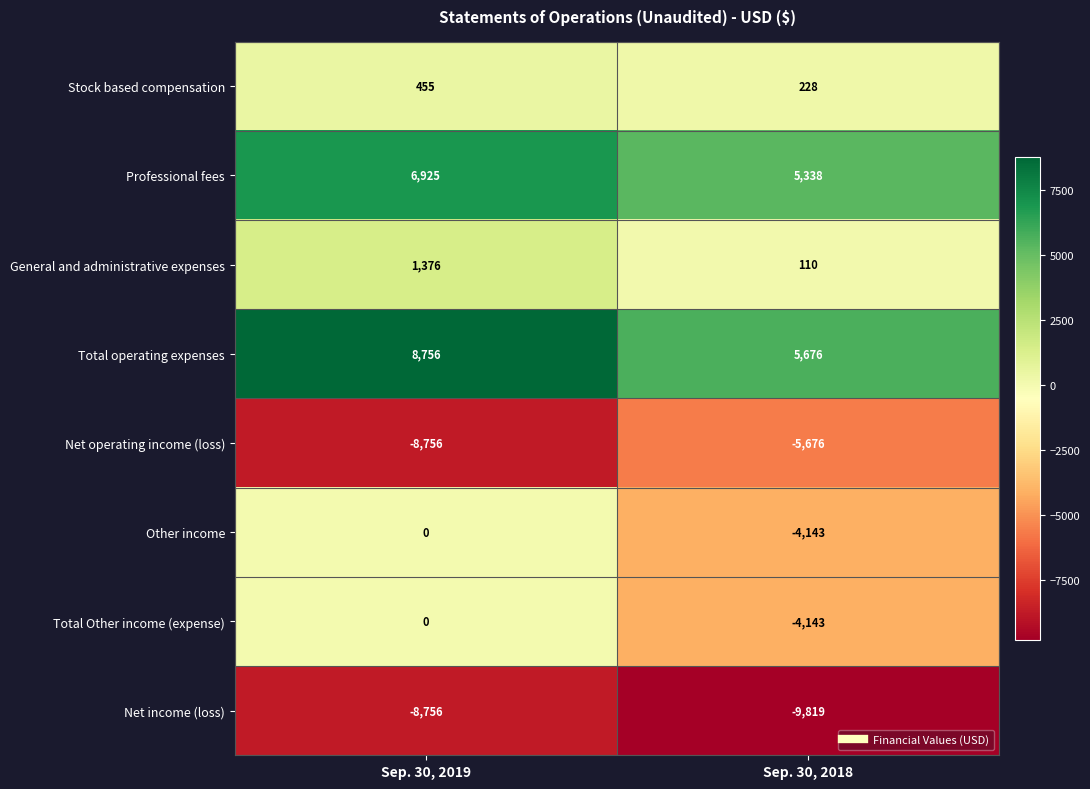

Reading left to right, list all the values displayed in this chart.

Stock based compensation: Sep. 30, 2019=455	Sep. 30, 2018=228
Professional fees: Sep. 30, 2019=6925	Sep. 30, 2018=5338
General and administrative expenses: Sep. 30, 2019=1376	Sep. 30, 2018=110
Total operating expenses: Sep. 30, 2019=8756	Sep. 30, 2018=5676
Net operating income (loss): Sep. 30, 2019=-8756	Sep. 30, 2018=-5676
Other income: Sep. 30, 2019=0	Sep. 30, 2018=-4143
Total Other income (expense): Sep. 30, 2019=0	Sep. 30, 2018=-4143
Net income (loss): Sep. 30, 2019=-8756	Sep. 30, 2018=-9819